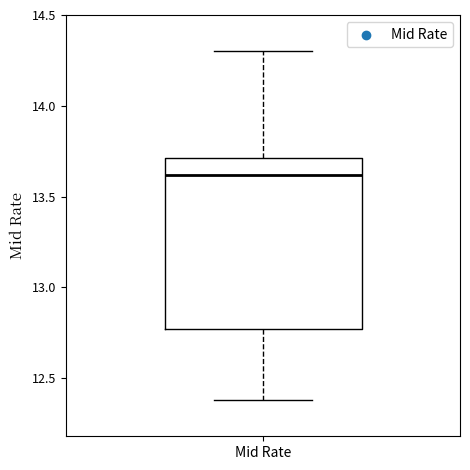

Read this box plot against the y-axis: the position of the median line, the range covered by the box, and the ends of both whiskers. The values are not printed on the chart, so give them approximately, as read against the axis.

median 13.60, box 12.75 to 13.70, whiskers 12.40 to 14.30